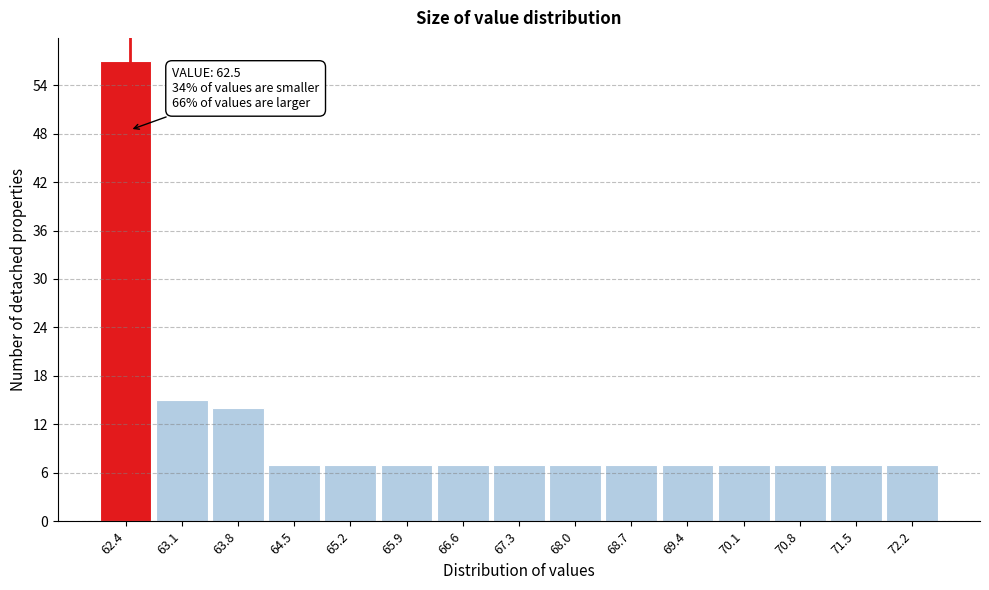

Which range on the x-axis has the tallest bar?

62.1 to 62.8